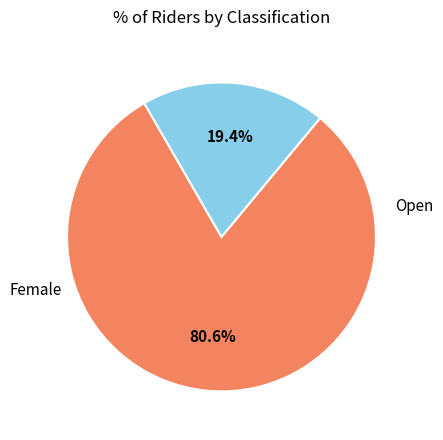

Is there a majority slice in this chart?

Yes